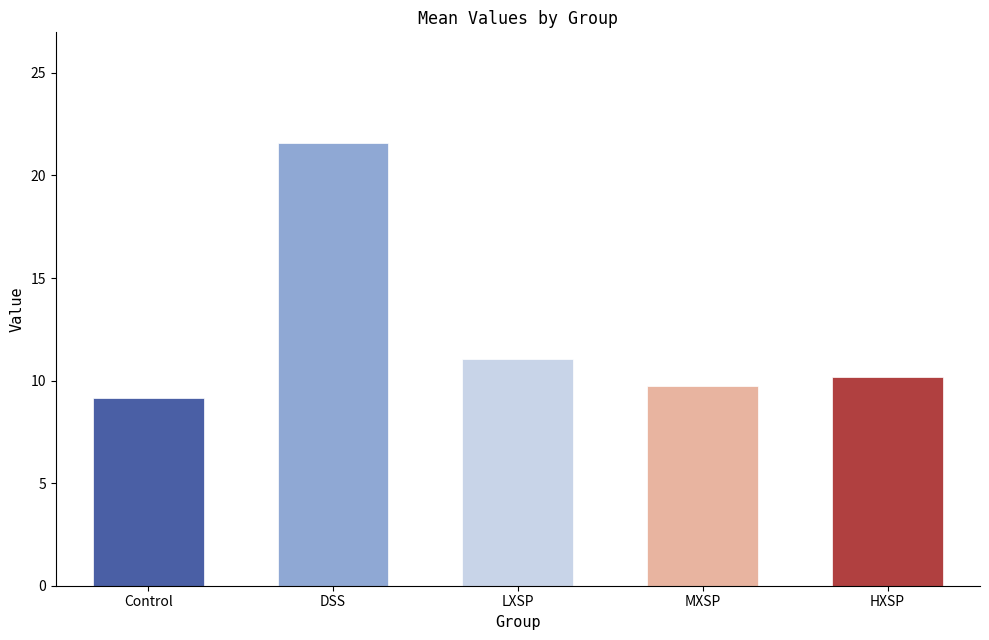

At which label does Control reach its minimum?

Control